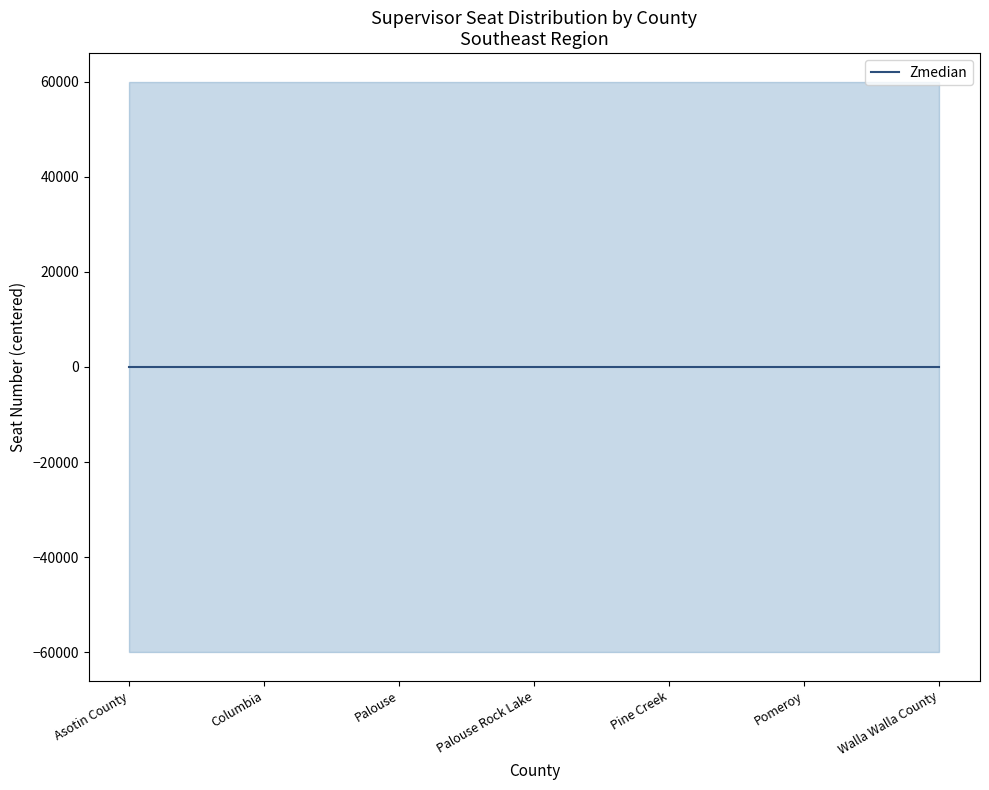

Where is median nearest to the value 3?

Asotin County